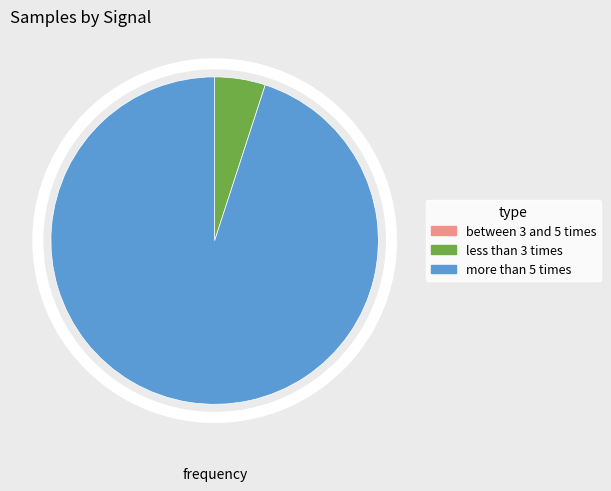

Does any single category account for the majority?

Yes